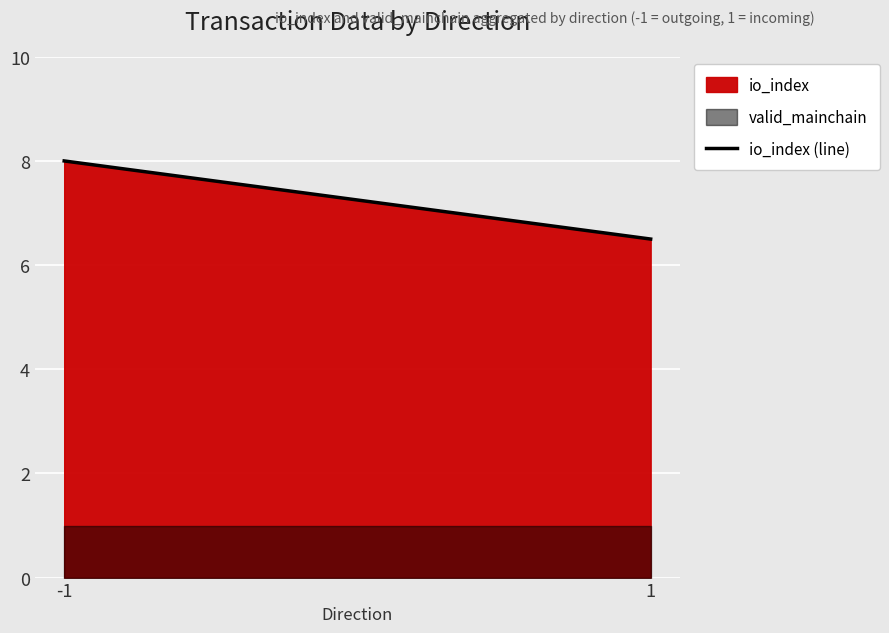

Reading left to right, list all the values displayed in this chart.

-1=8.0	1=6.5